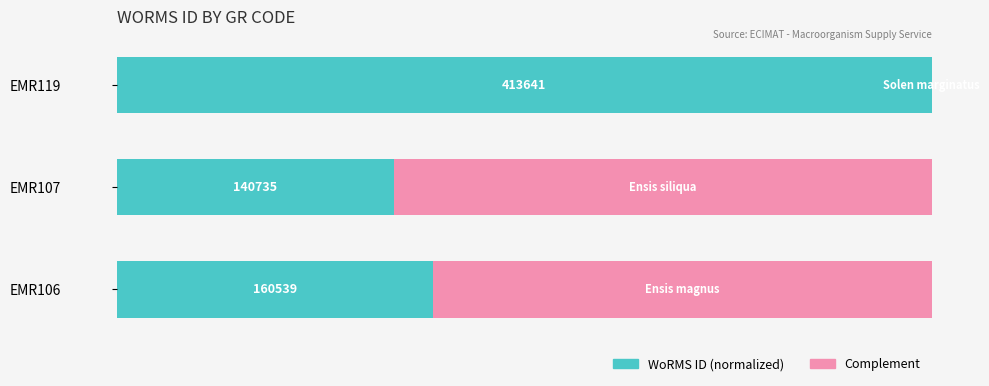

What is the value of the WoRMS ID (normalized) bar at the 1st from the left?

0.4